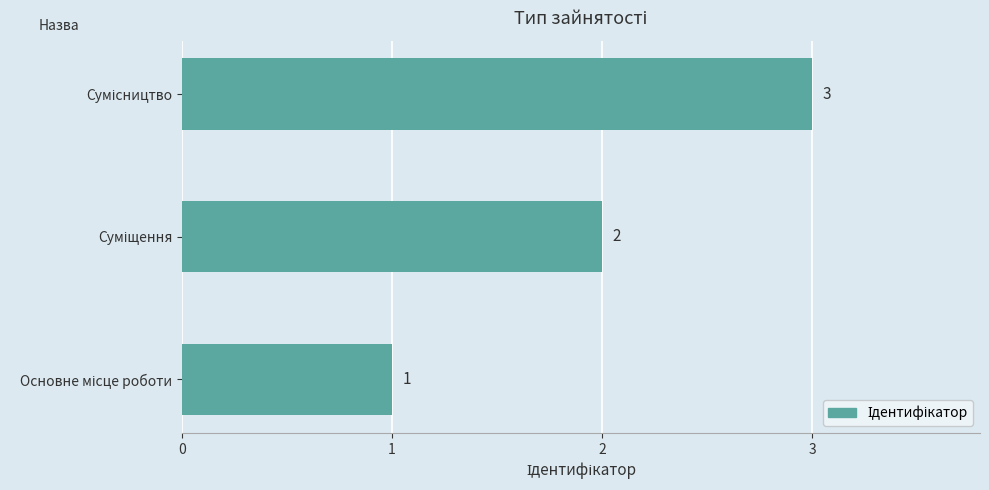

What is the maximum value shown in the chart?

3